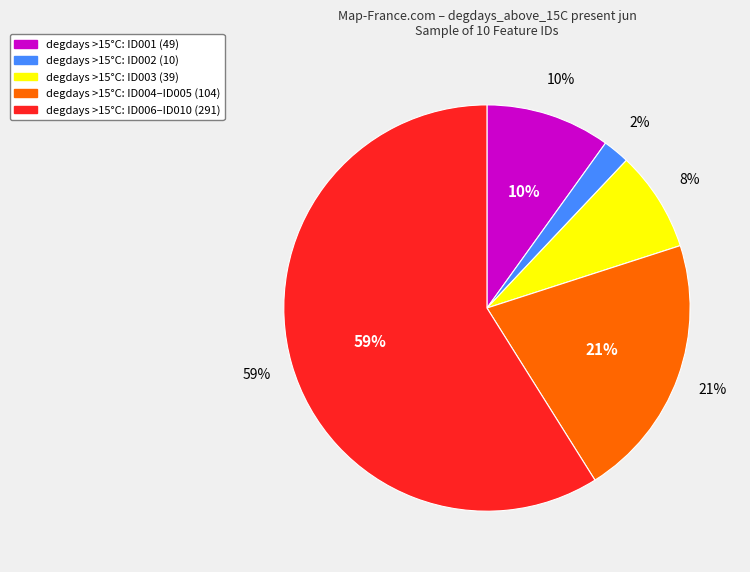

To the nearest percent, what is the combined percentage of ID010 and ID002?

13%